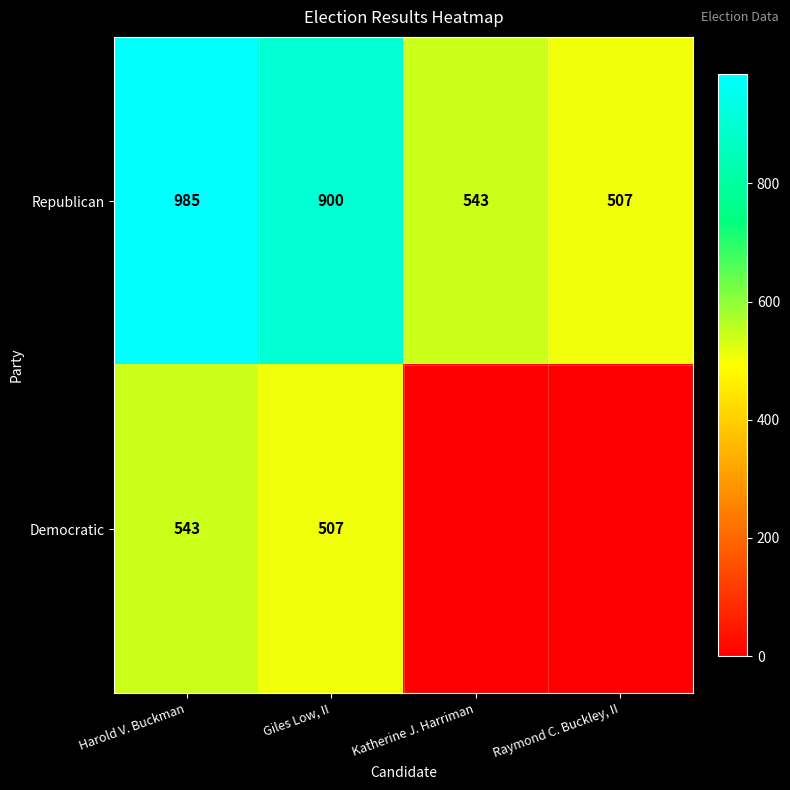

Rank the categories by Republican value from highest to lowest.

Harold V. Buckman, Giles Low, II, Katherine J. Harriman, Raymond C. Buckley, II